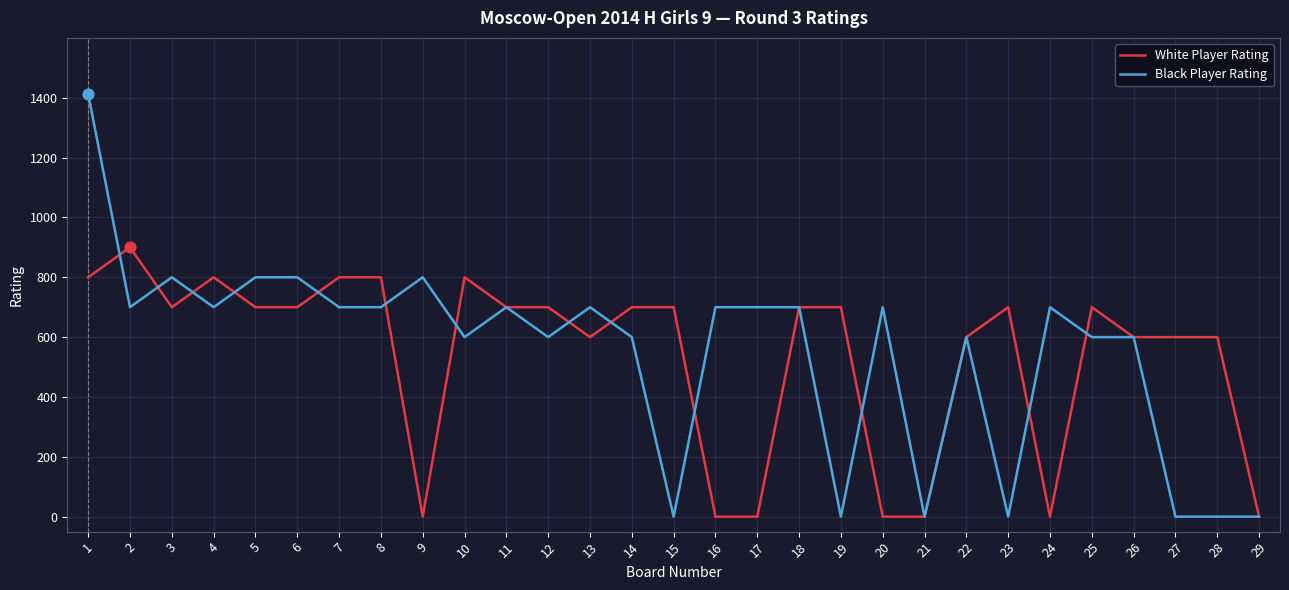

What are all the series names shown in the legend?

White Player Rating, Black Player Rating